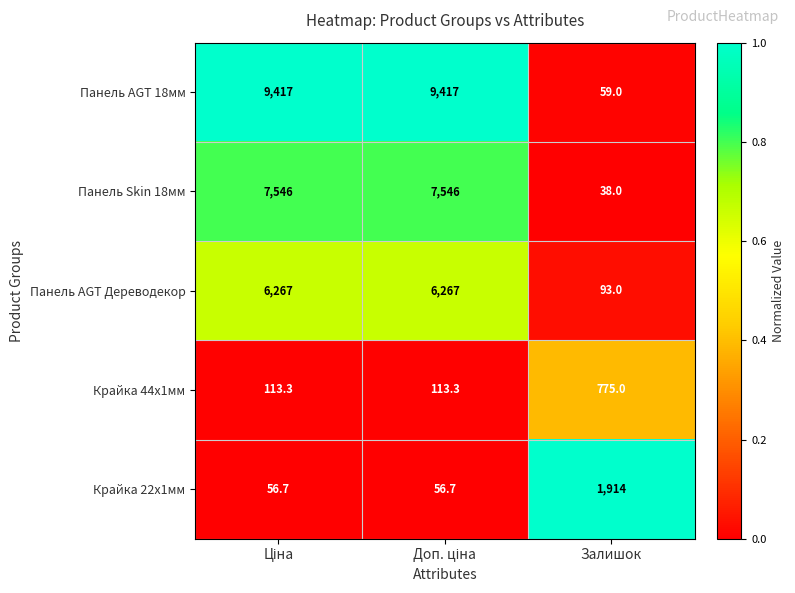

Rank the series by their maximum value, from lowest to highest.

Крайка 44x1мм, Крайка 22x1мм, Панель AGT Дереводекор, Панель Skin 18мм, Панель AGT 18мм